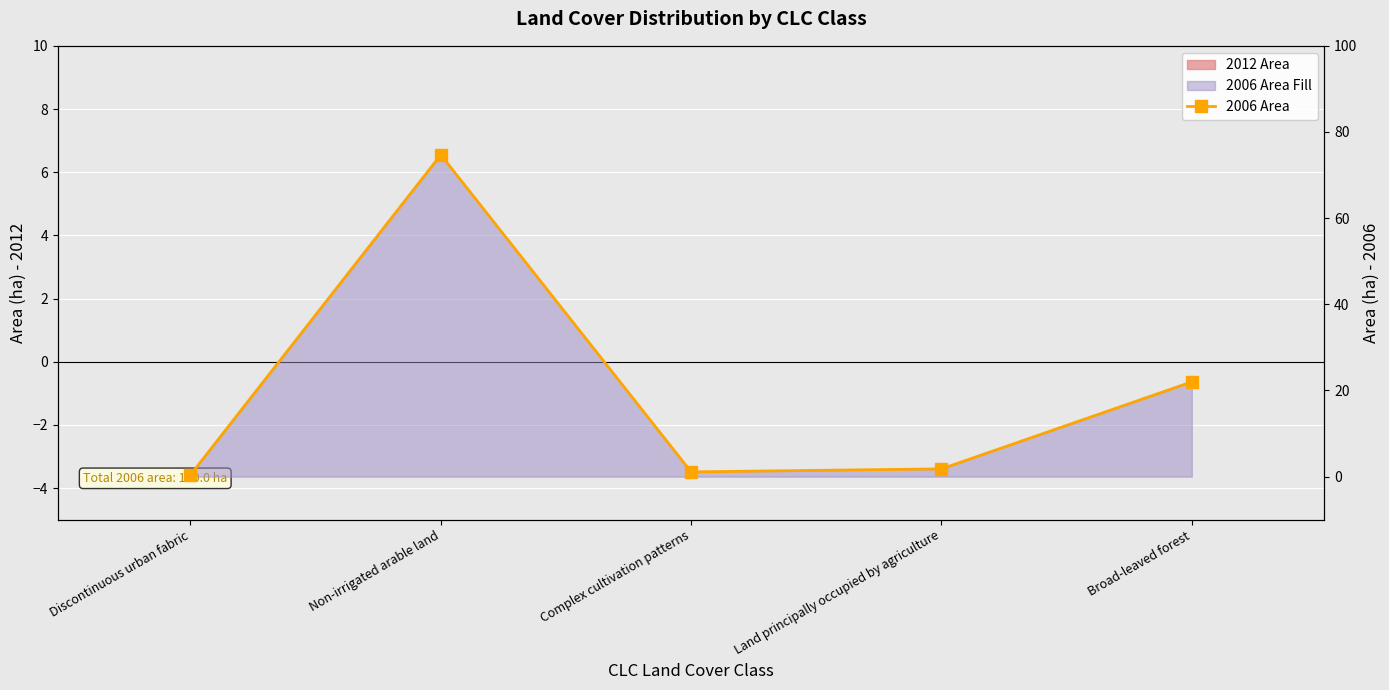

What is the label of the 1st bar from the right?

Broad-leaved forest